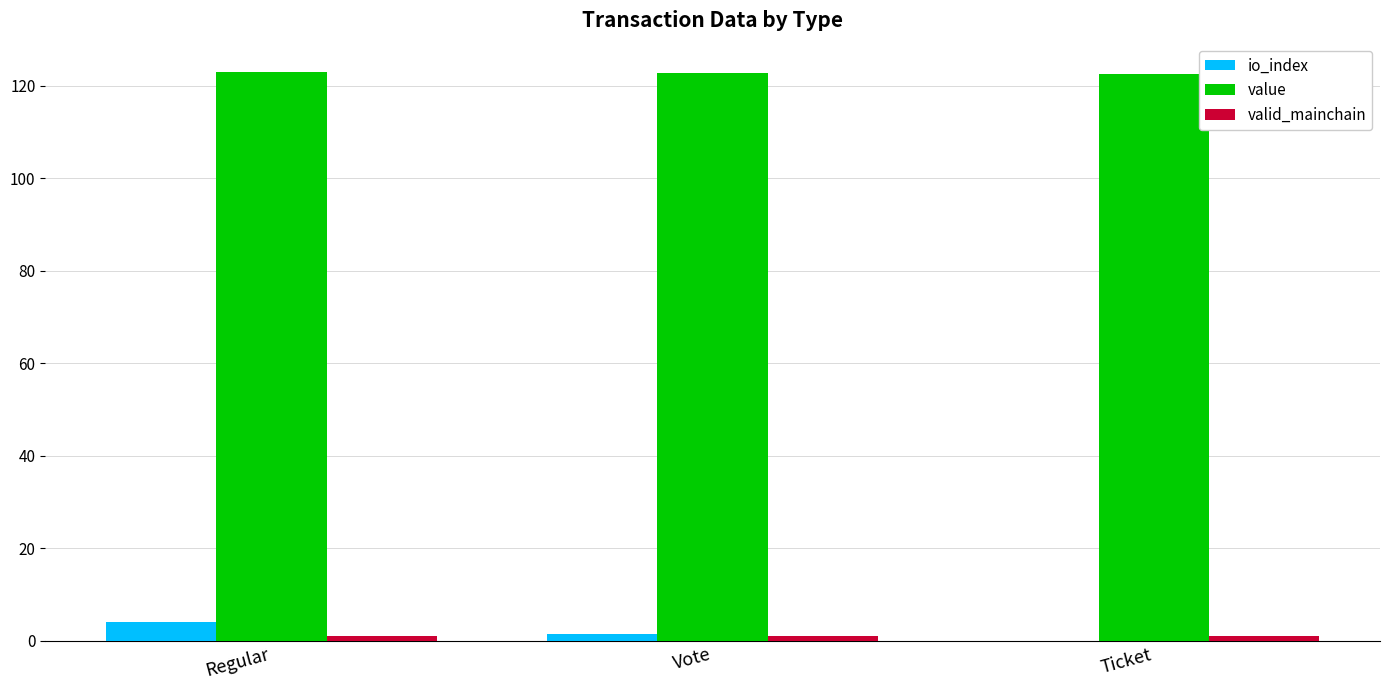

Count the value values in the range 122 to 123.

3